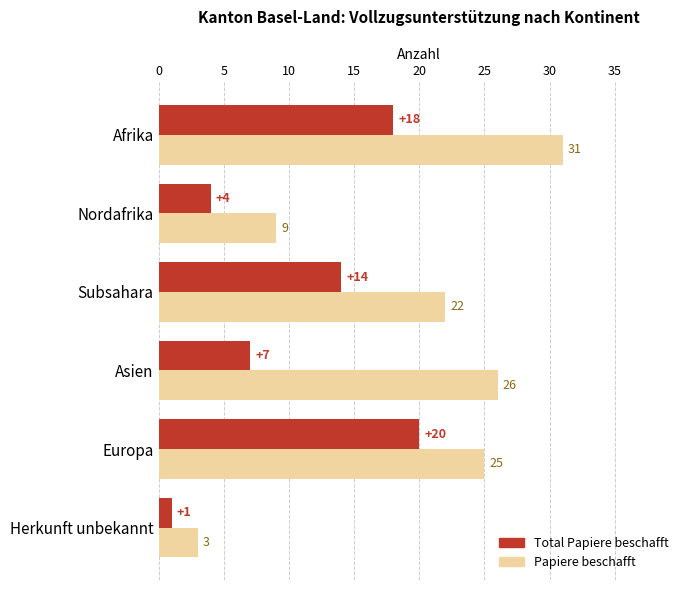

Between Asien and Europa, which series saw the biggest shift?

Total Papiere beschafft